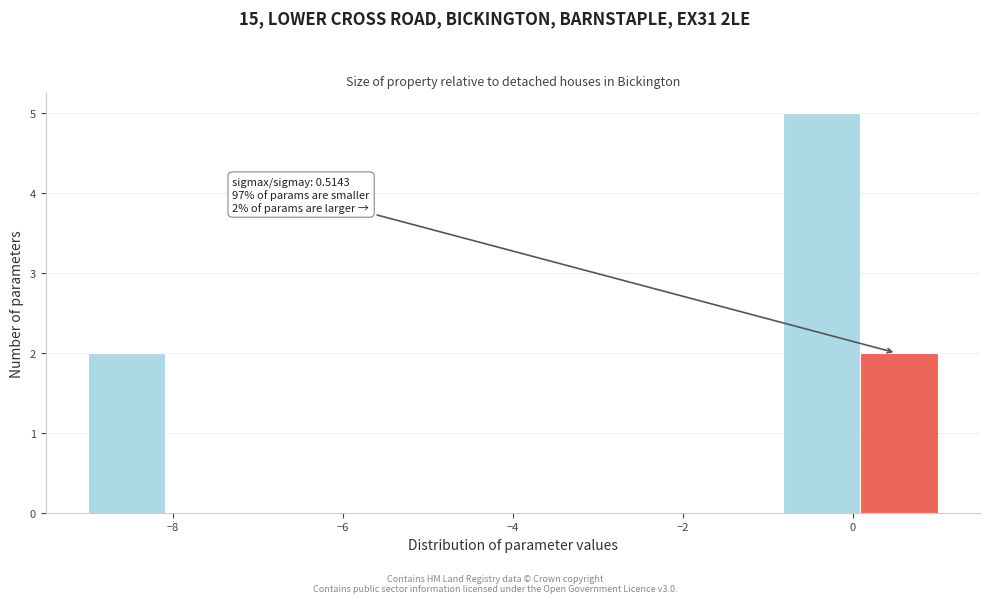

Which range on the x-axis has the tallest bar?

-0.8 to 0.0